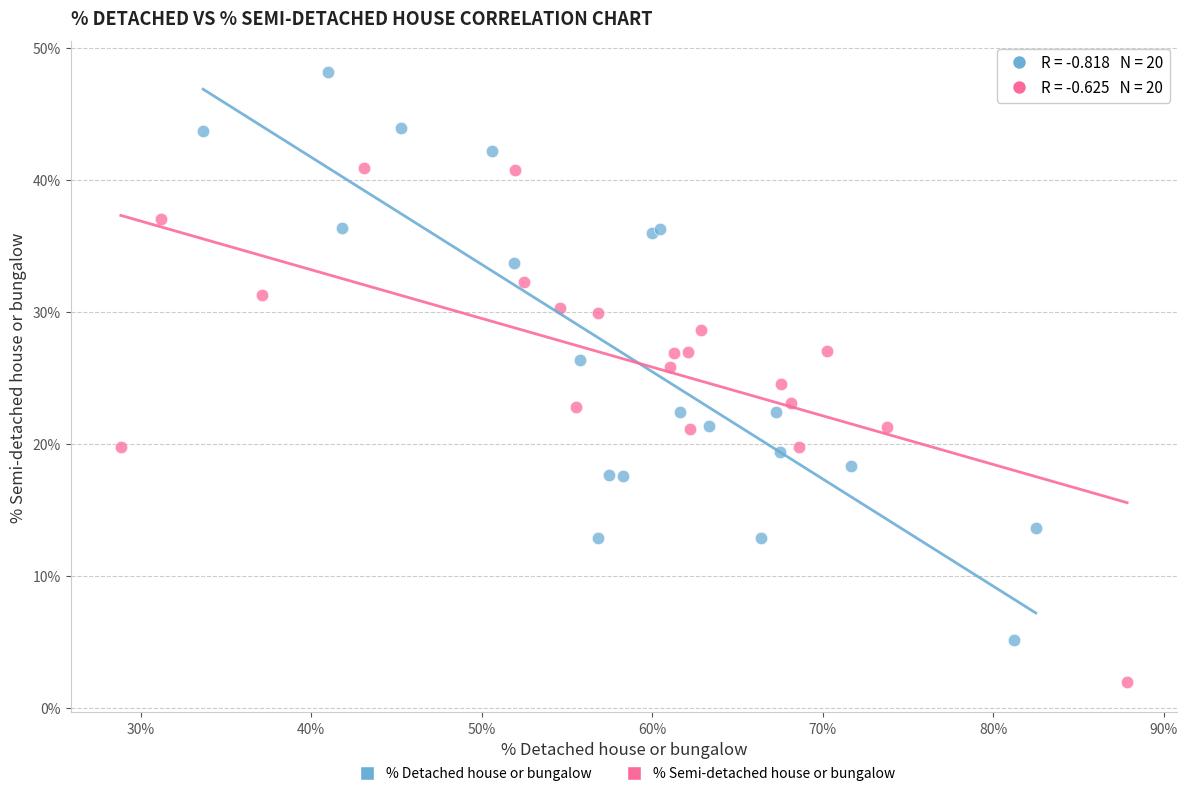

Which series reaches the maximum Y coordinate?

% Detached house or bungalow